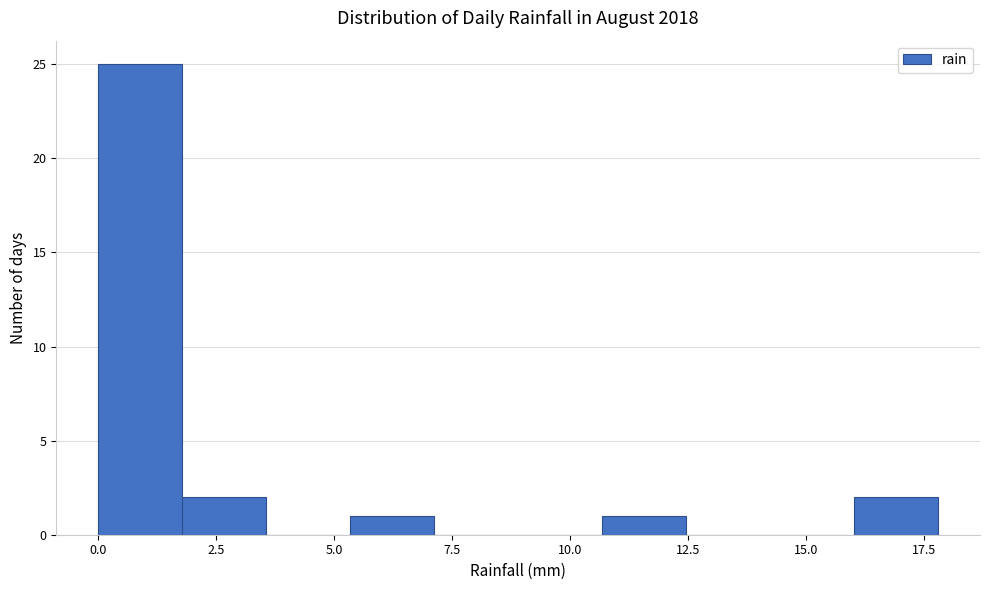

Read against the x-axis, roughly where is the centre of the tallest bar?

1.0